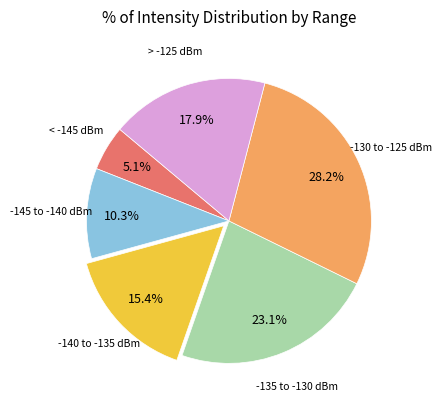

Is there any slice that represents more than half of the pie?

No